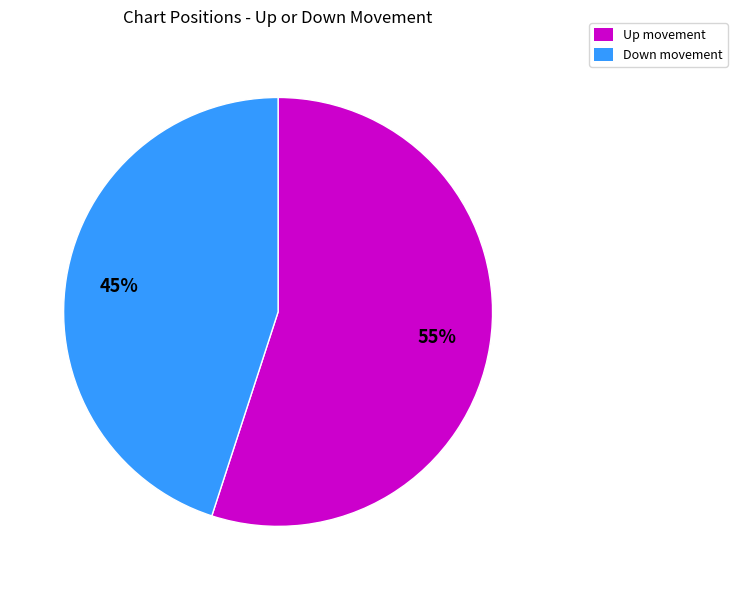

Does any single category account for the majority?

Yes